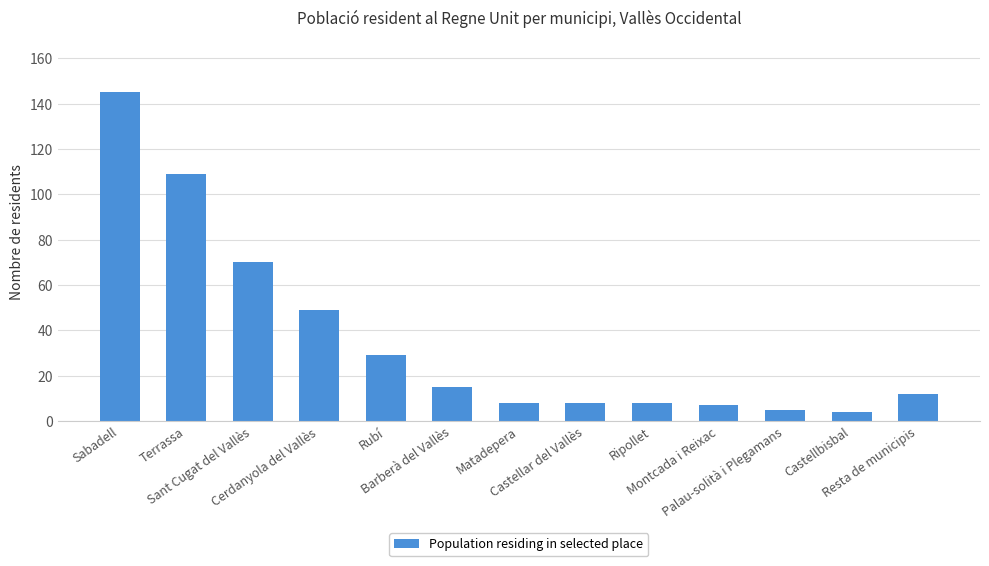

True or false: the data shows 29 at Rubí.

True